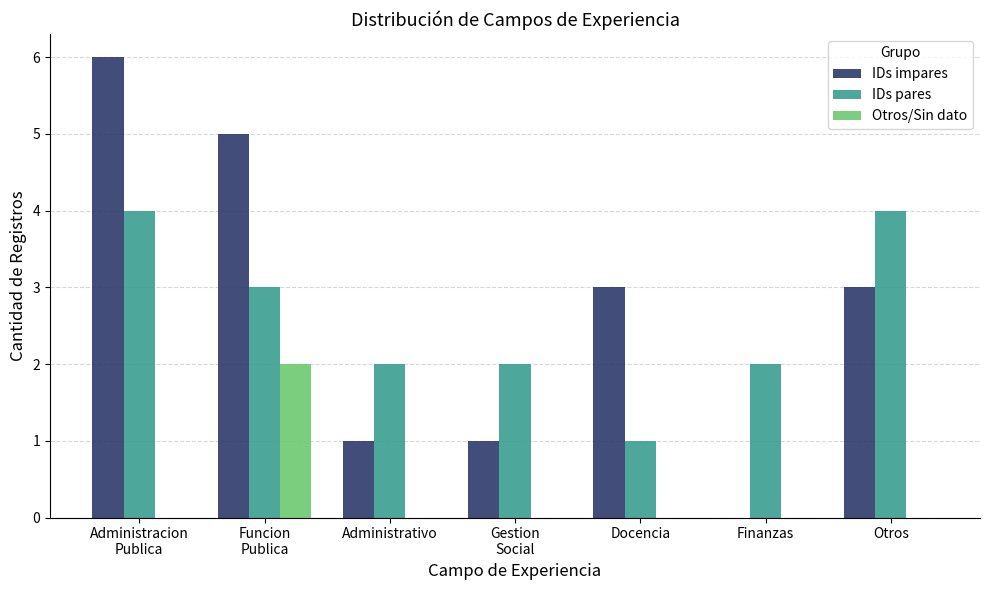

What is the greatest value displayed?

6